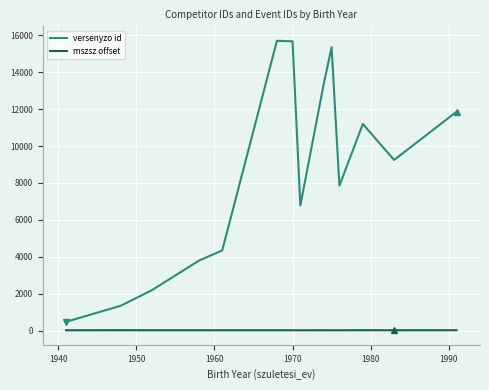

List the series in order of their overall mean, lowest first.

mszsz offset, versenyzo id